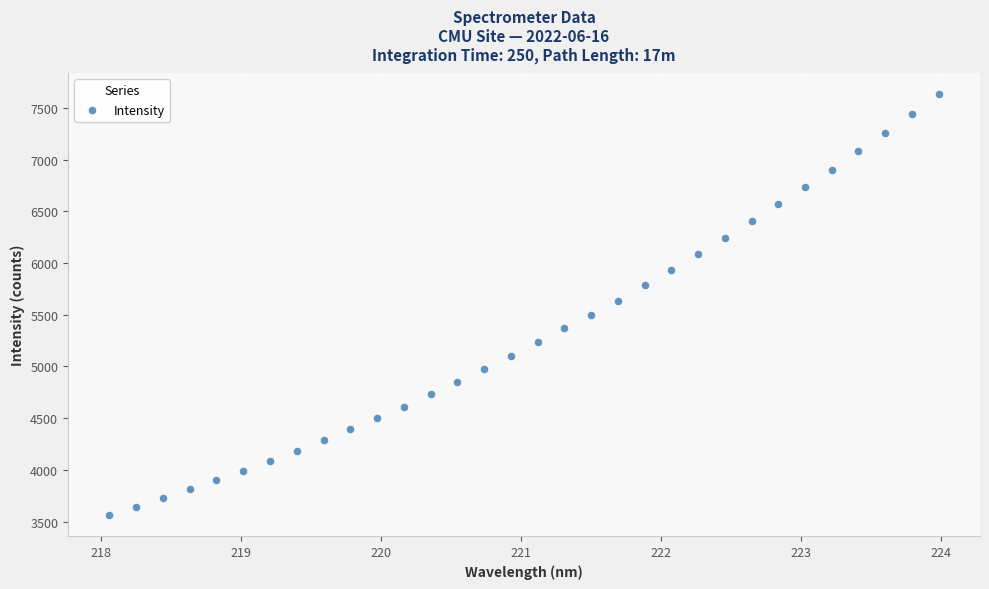

What is the range of X values (max minus min)?

5.9